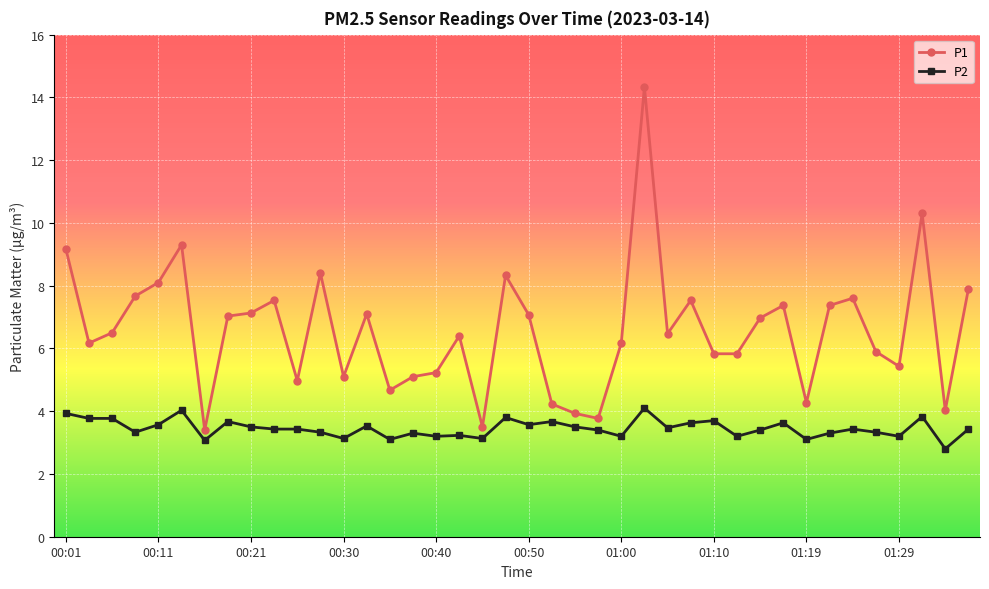

Which series has the largest range (max minus min)?

P1